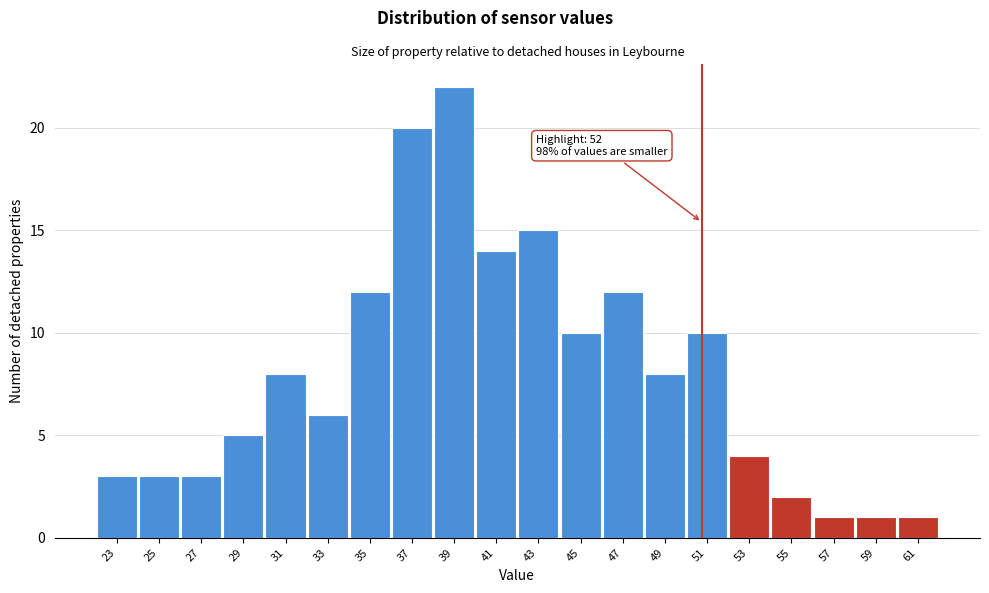

Reading left to right, extract all data points from this chart.

3	3	3	5	8	6	12	20	22	14	15	10	12	8	10	4	2	1	1	1